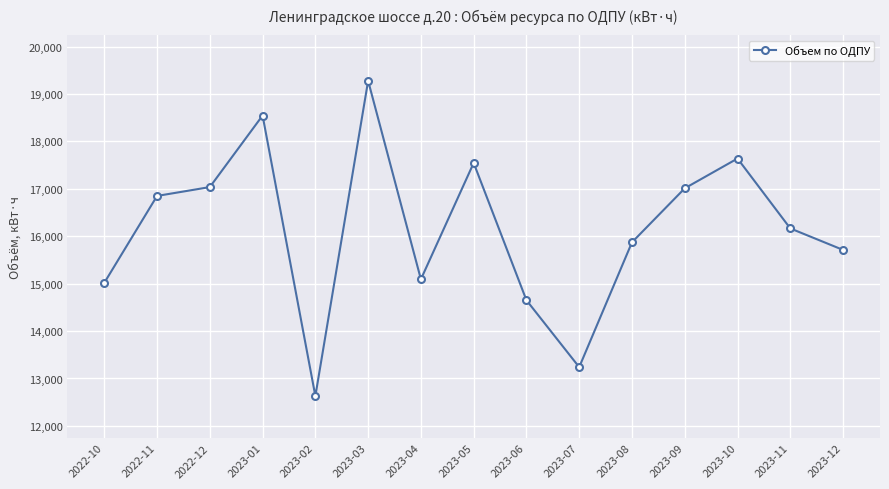

Read the value at 2022-11.

16850.2